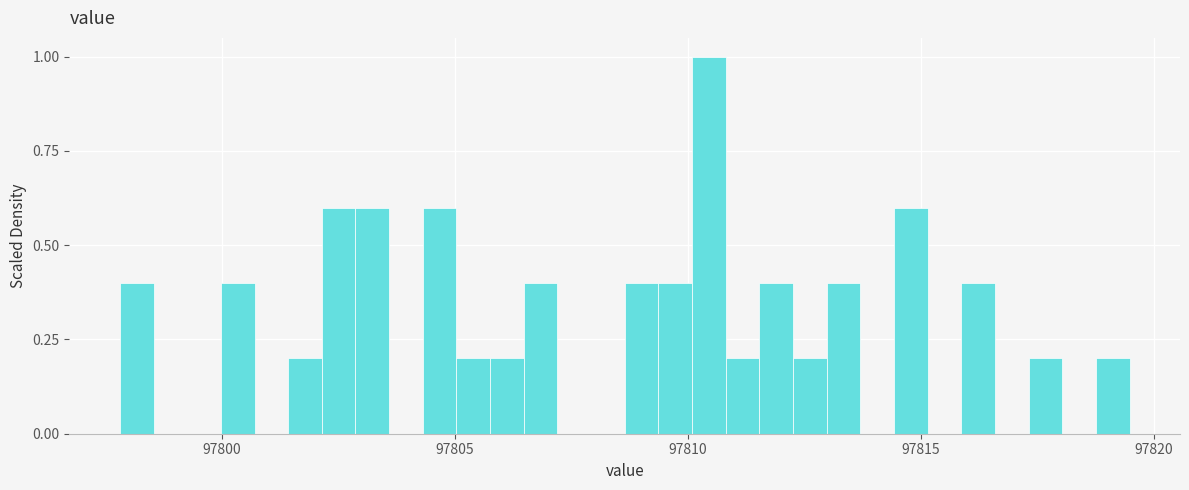

Around what value on the x-axis is the tallest bar? Give the approximate position of its centre, as read against the axis.

97810.5